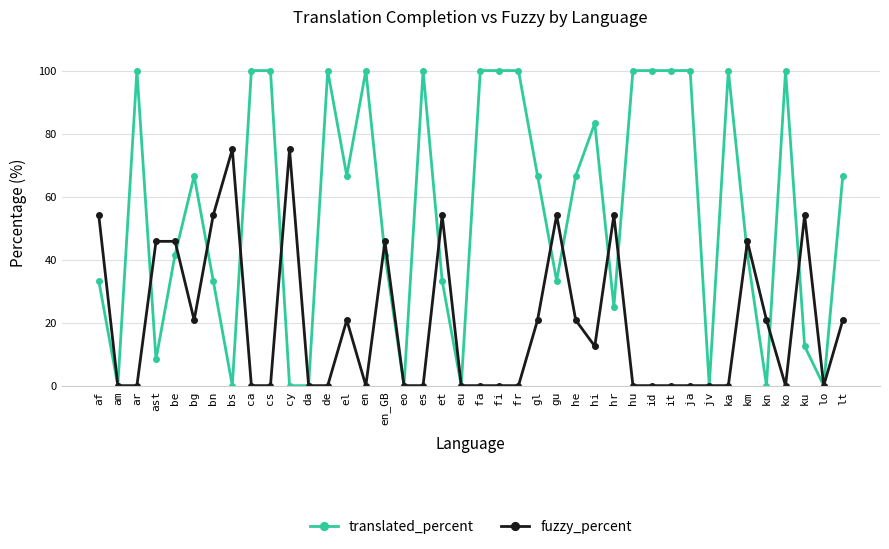

Count the number of categories in the chart.

40